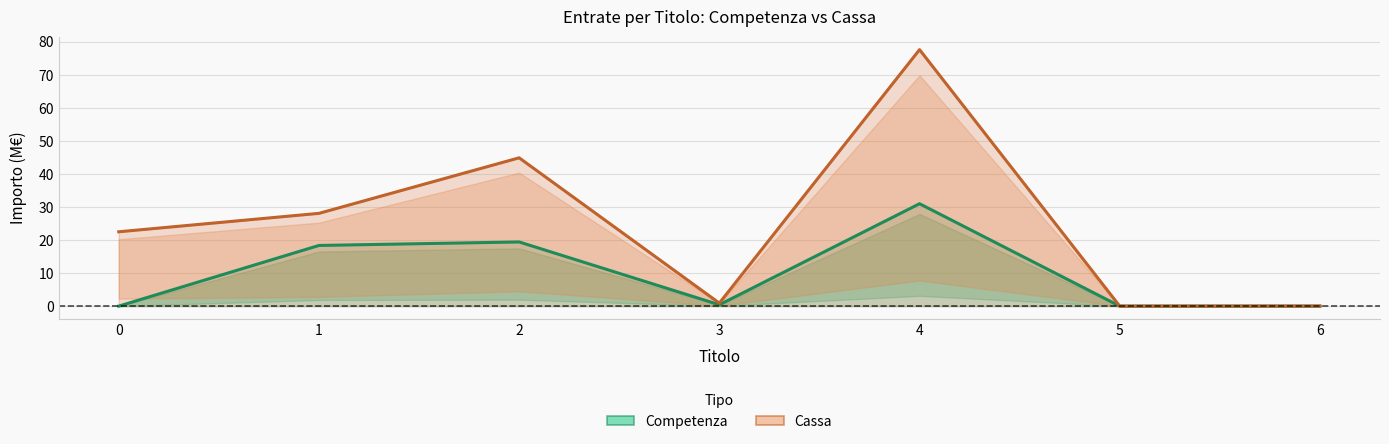

The value of Cassa at 1 is 28.1. True or false?

True